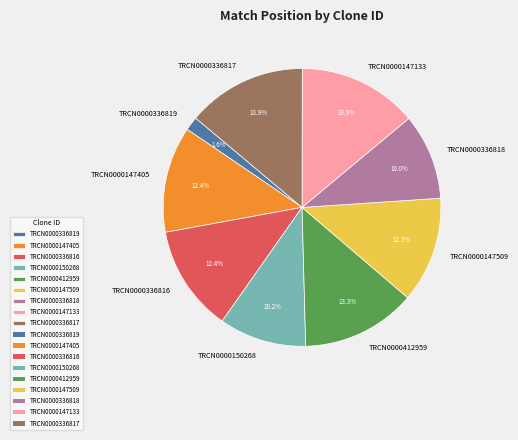

What percentage is the TRCN0000150268 slice, to the nearest percent?

10%